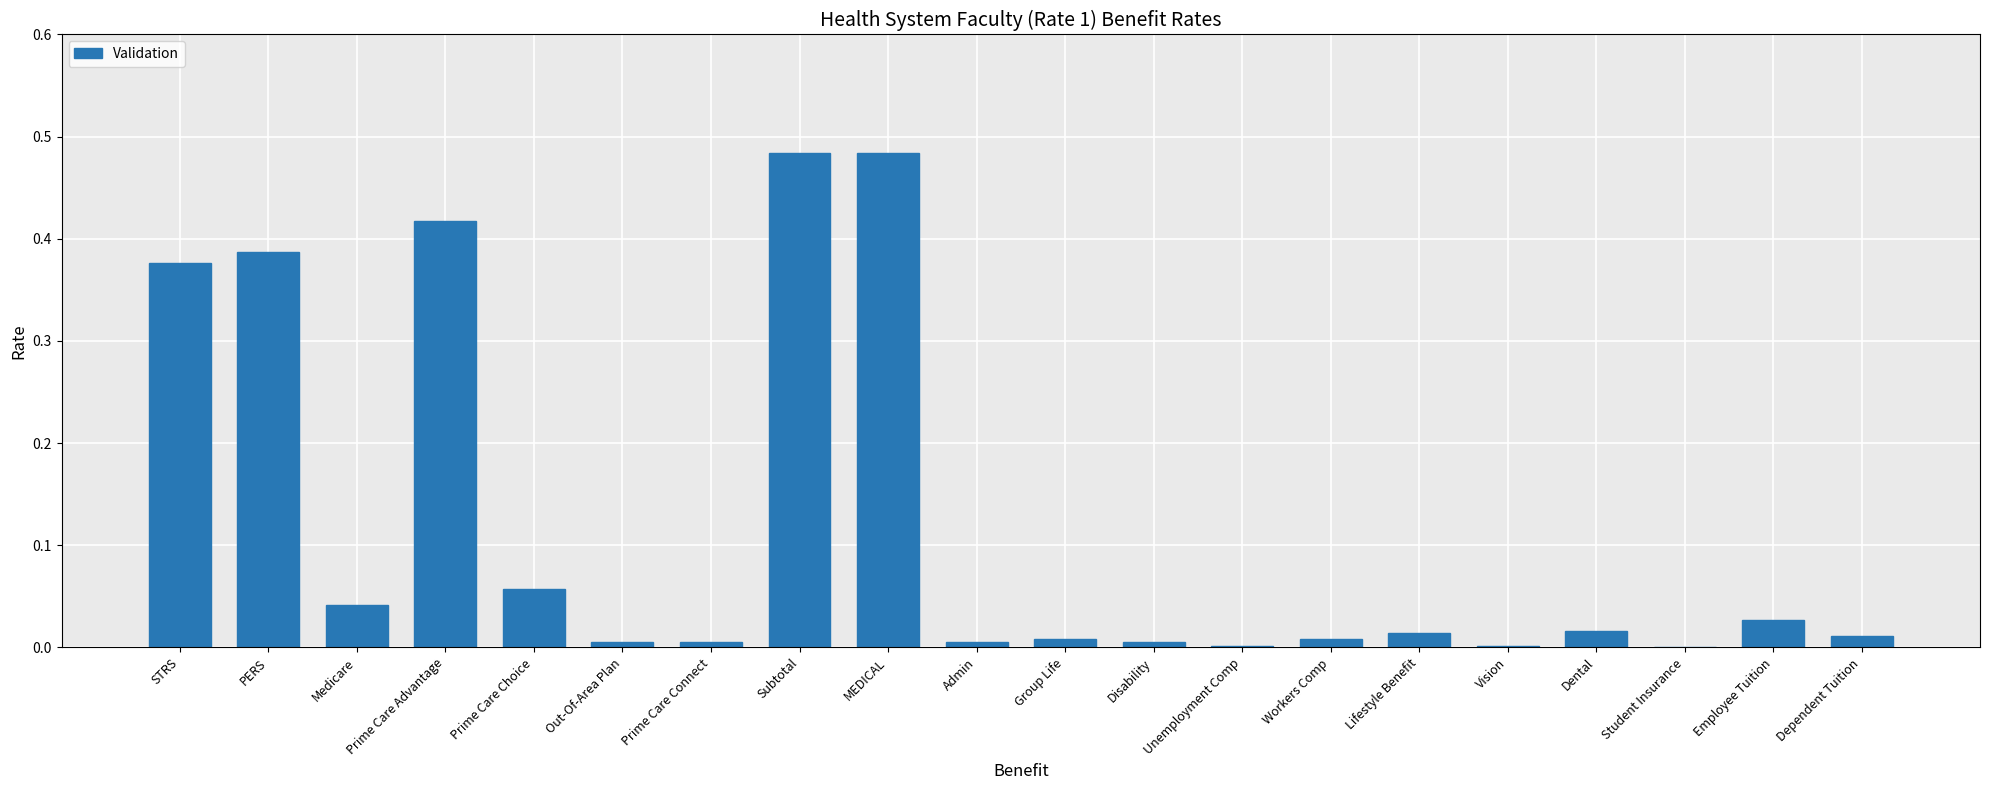

What is the sum of all values?

2.4